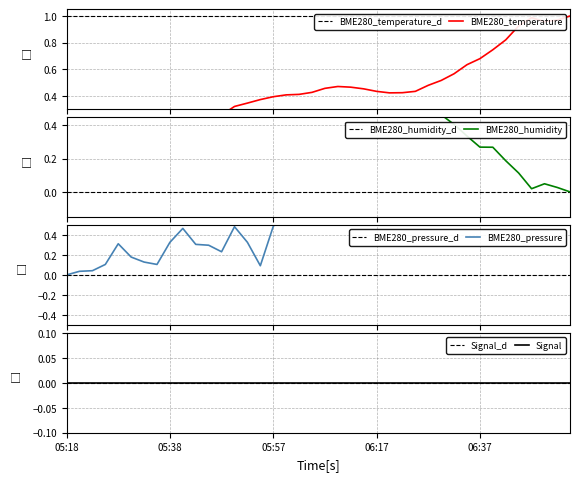

Read the BME280_pressure value at Max_cycle.

0.2